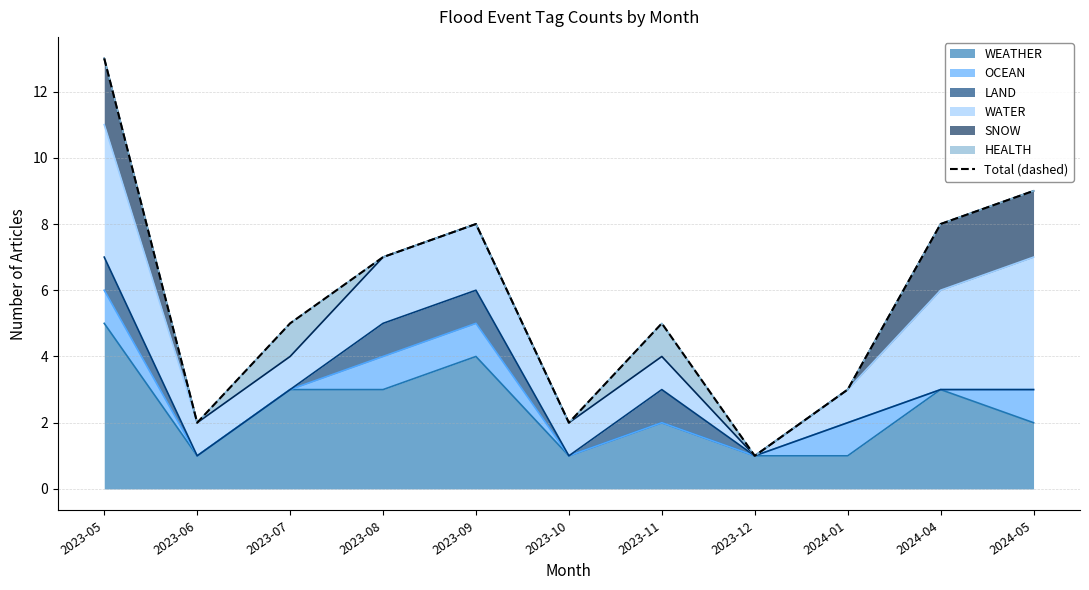

List the labels in order of value, smallest first.

2023-12, 2023-06, 2023-10, 2024-01, 2023-07, 2023-11, 2023-08, 2023-09, 2024-04, 2024-05, 2023-05